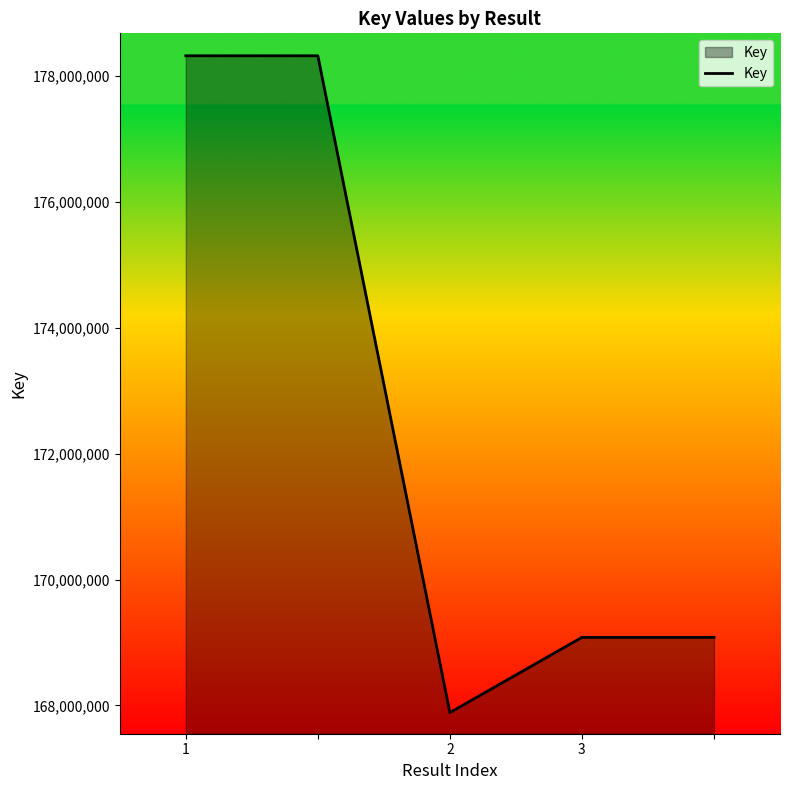

How many interior local valleys (lower than both neighbors) does the data have?

1